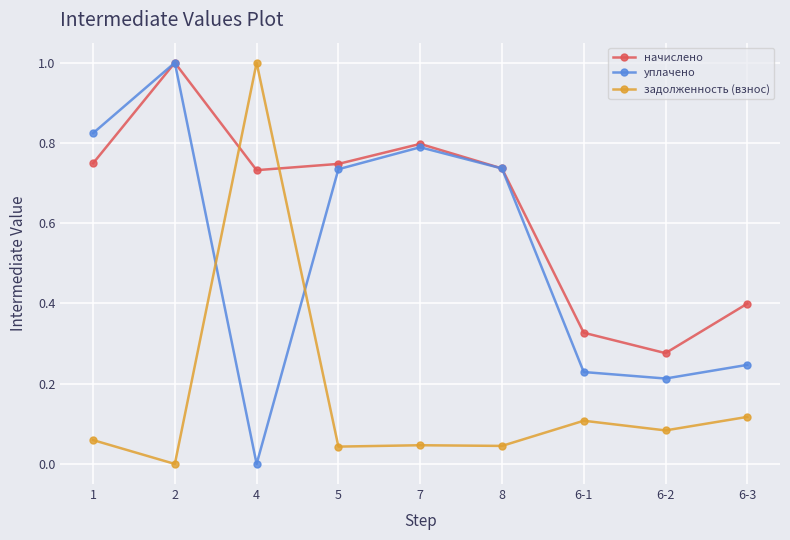

True or false: уплачено has a value of 1.2 at 5.

False